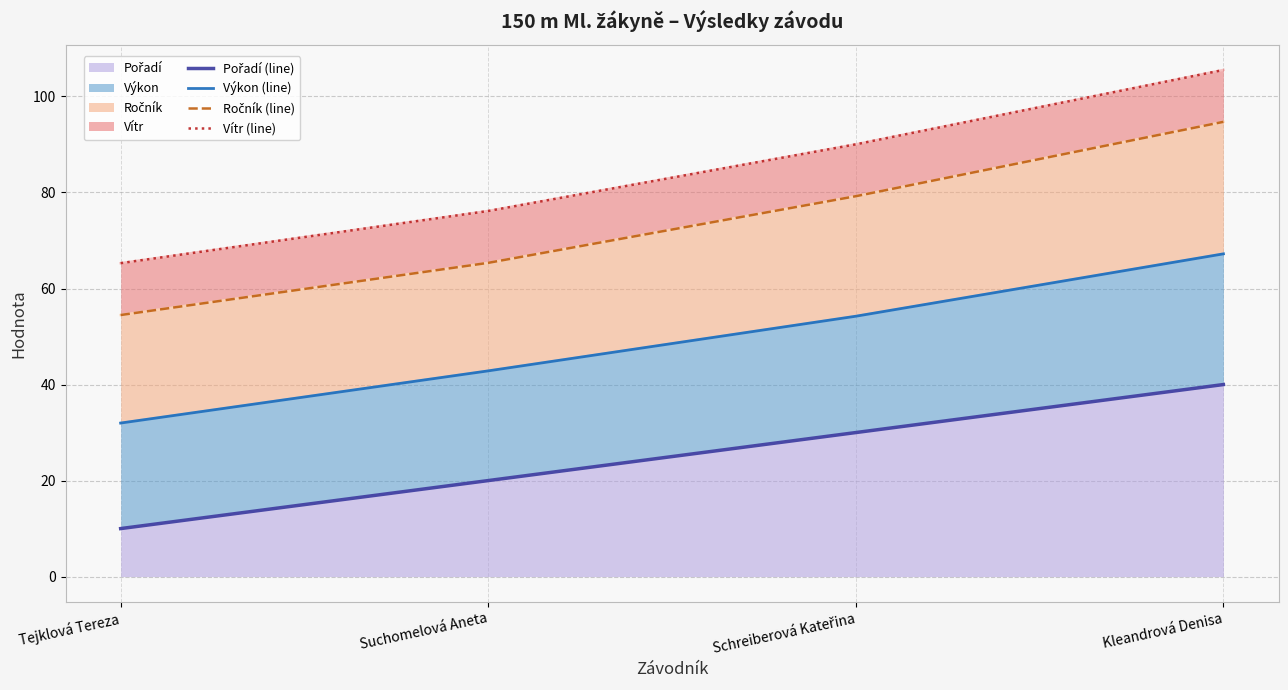

True or false: Ročník (line) has more than 1 points higher than both neighbors.

False